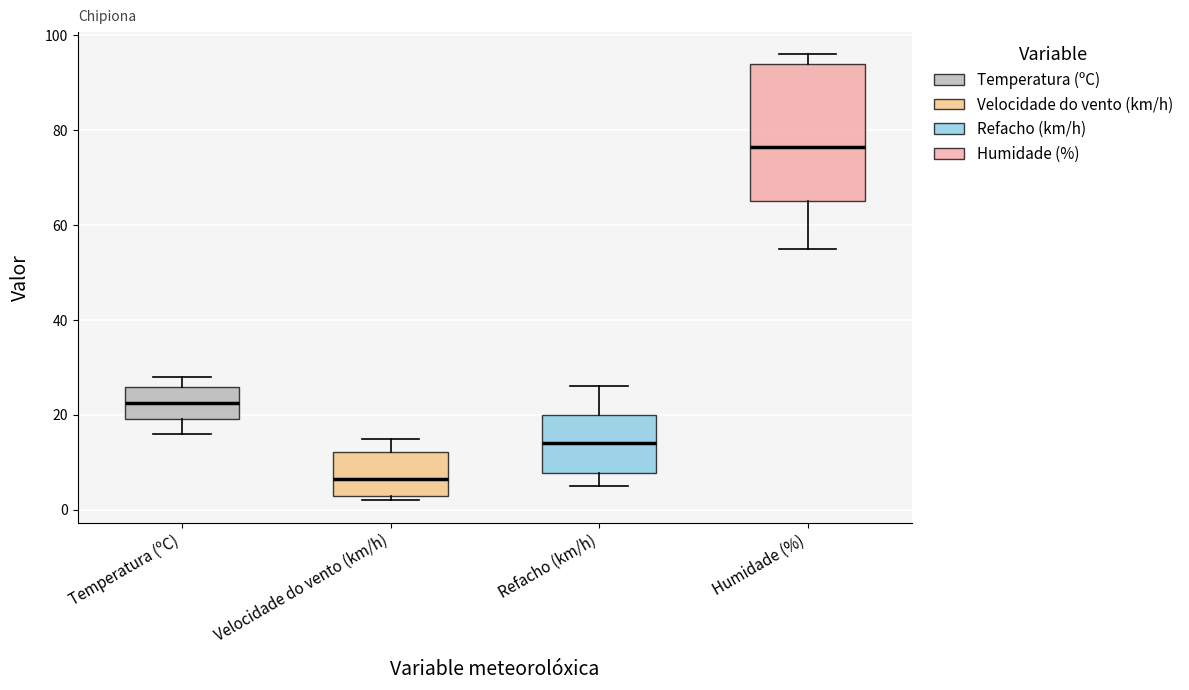

Reading left to right, read every box against the y-axis: the position of its median line, the range the box covers, and the ends of its whiskers. The values are not printed on the chart, so give them approximately, as read against the axis.

Temperatura (ºC): median 22, box 20 to 26, whiskers 16 to 28
Velocidade do vento (km/h): median 6, box 4 to 12, whiskers 2 to 16
Refacho (km/h): median 14, box 8 to 20, whiskers 6 to 26
Humidade (%): median 76, box 66 to 94, whiskers 56 to 96